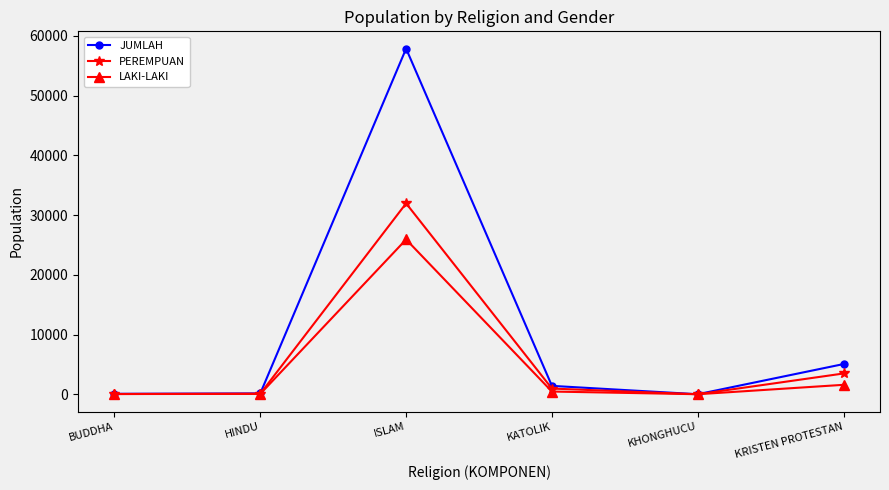

Rank the series by their maximum value, from highest to lowest.

JUMLAH, PEREMPUAN, LAKI-LAKI